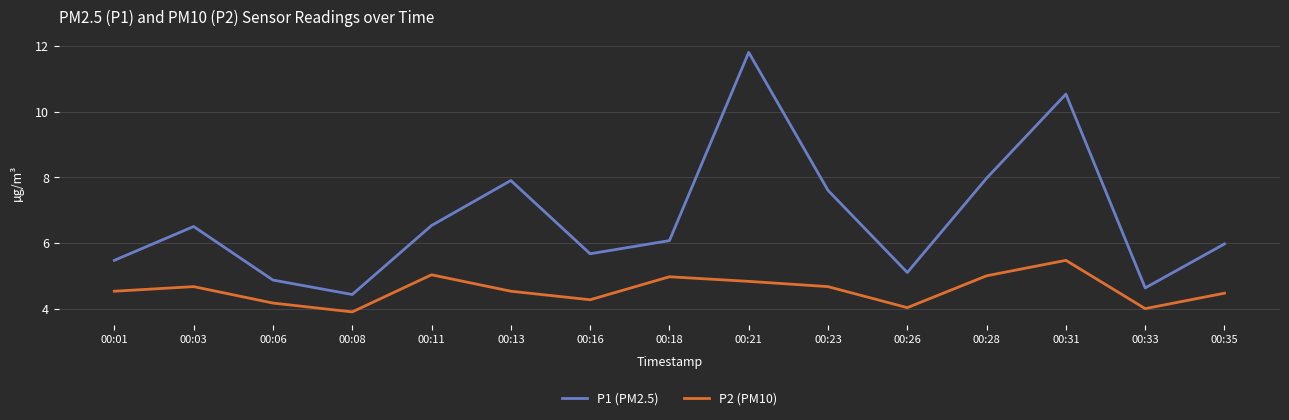

In P1 (PM2.5), how many points are lower than both neighbors (excluding endpoints)?

4